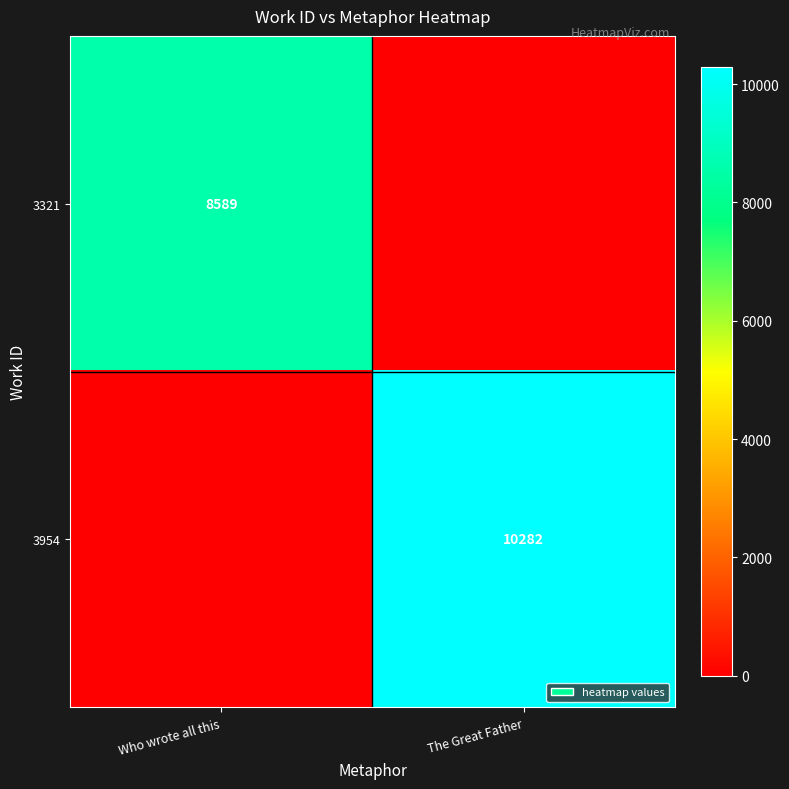

The 3954 series shows 10282 at The Great Father. True or false?

True